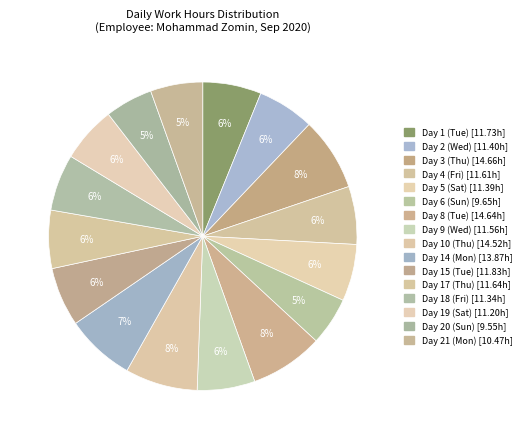

Rank the categories by value from highest to lowest.

Day 3 (Thu), Day 8 (Tue), Day 10 (Thu), Day 14 (Mon), Day 15 (Tue), Day 1 (Tue), Day 17 (Thu), Day 4 (Fri), Day 9 (Wed), Day 2 (Wed), Day 5 (Sat), Day 18 (Fri), Day 19 (Sat), Day 21 (Mon), Day 6 (Sun), Day 20 (Sun)